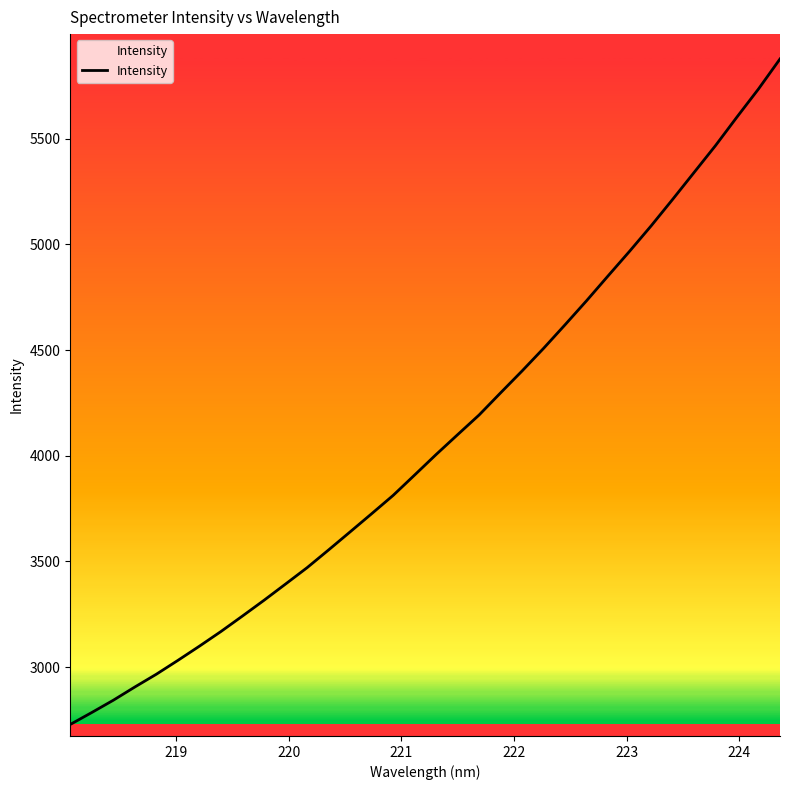

What is the minimum value shown in the chart?

2728.6